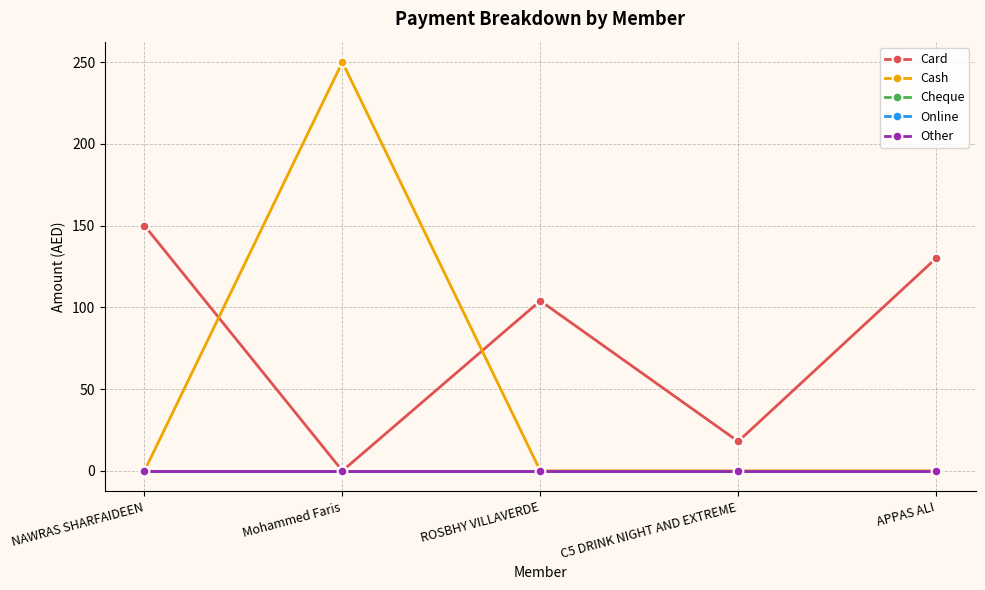

Does the chart have visible grid lines?

Yes